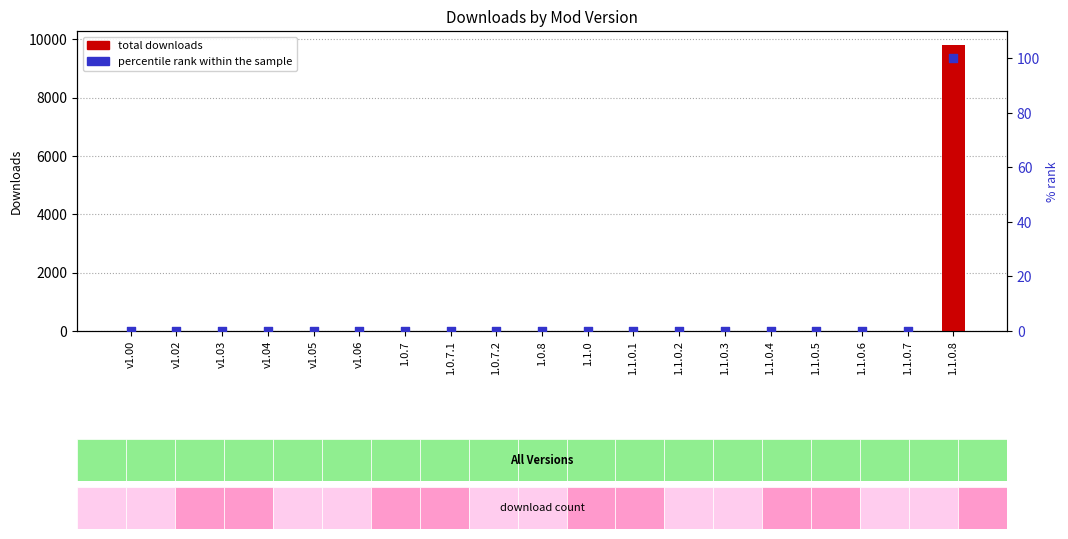

Which series has the widest spread of Y values?

total downloads